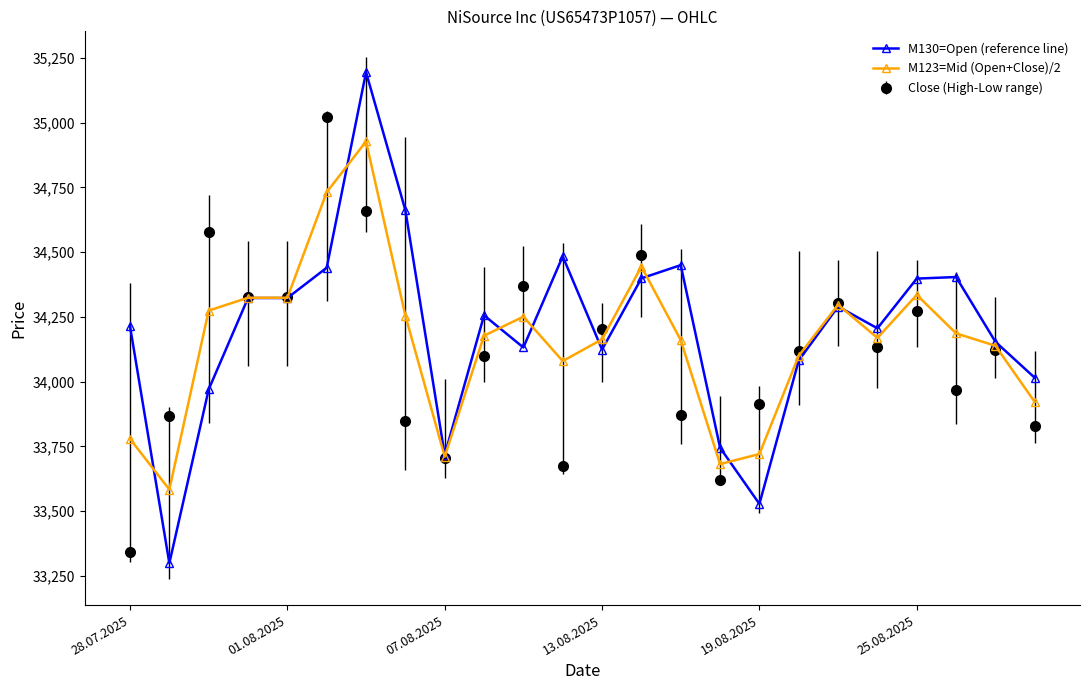

In Close (High-Low range), how many points are higher than both neighbors (excluding endpoints)?

7